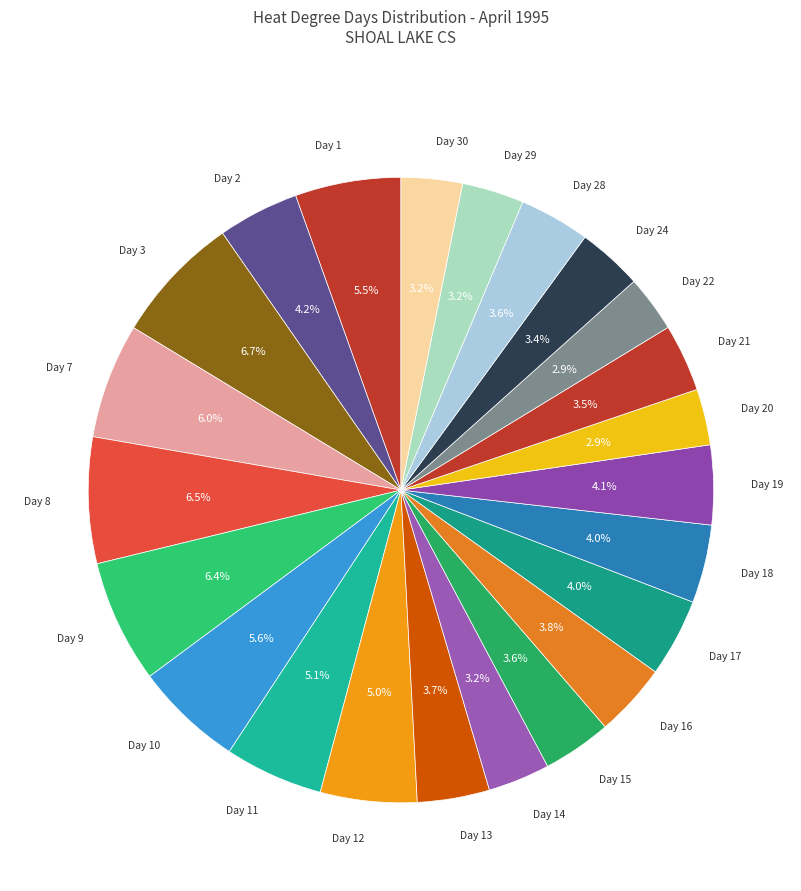

How many segments does this pie chart have?

23